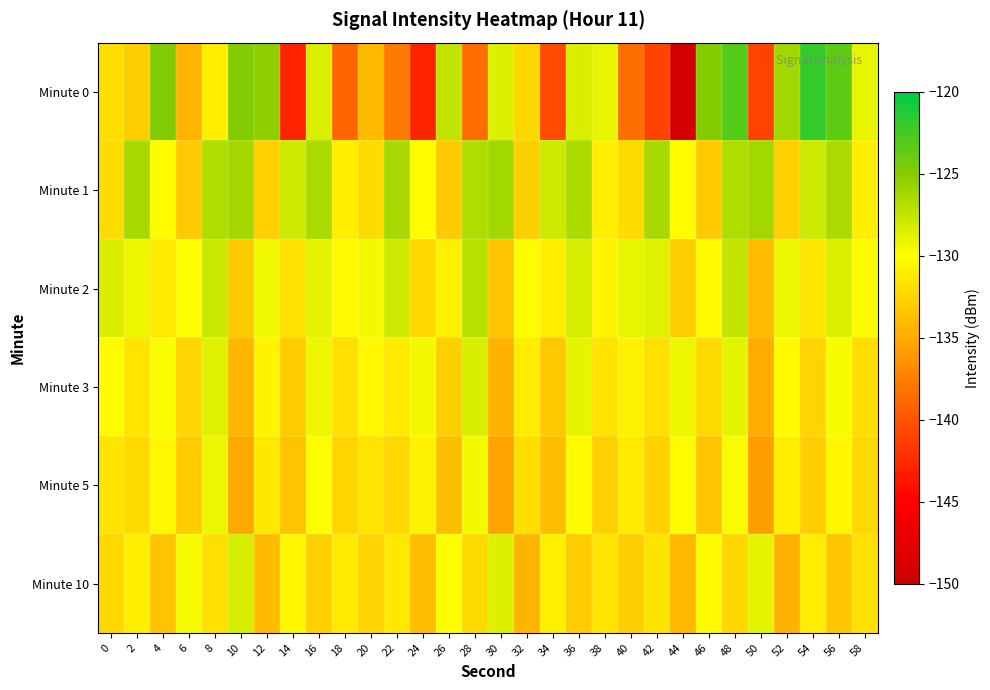

Rank the series by their maximum value, from lowest to highest.

Minute 5, Minute 3, Minute 10, Minute 2, Minute 1, Minute 0